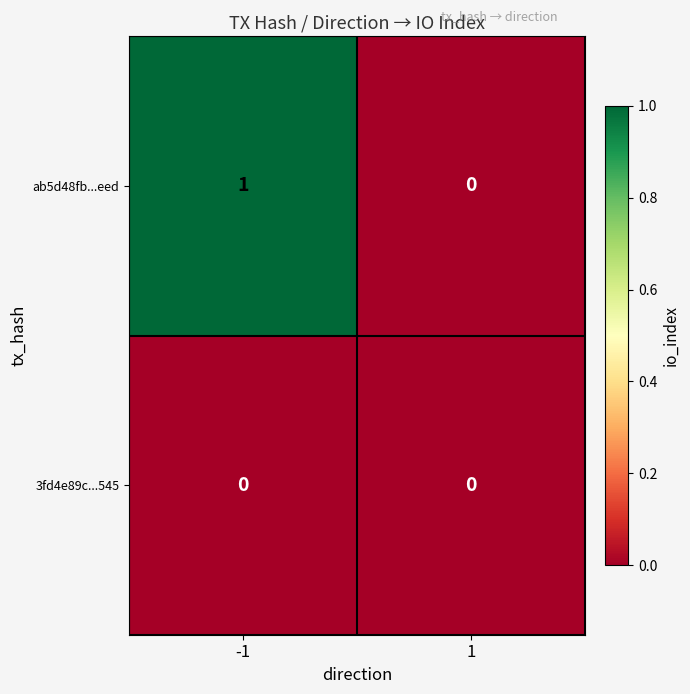

Which series has the largest total across all categories?

ab5d48fb...eed